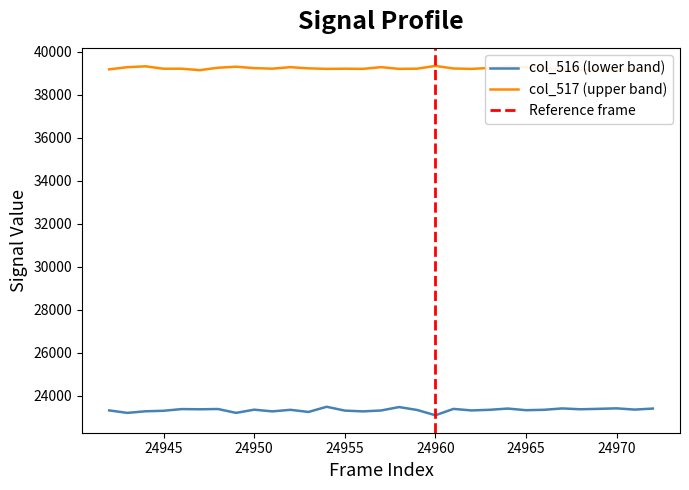

What value does the col_517 series have at 24956?

39201